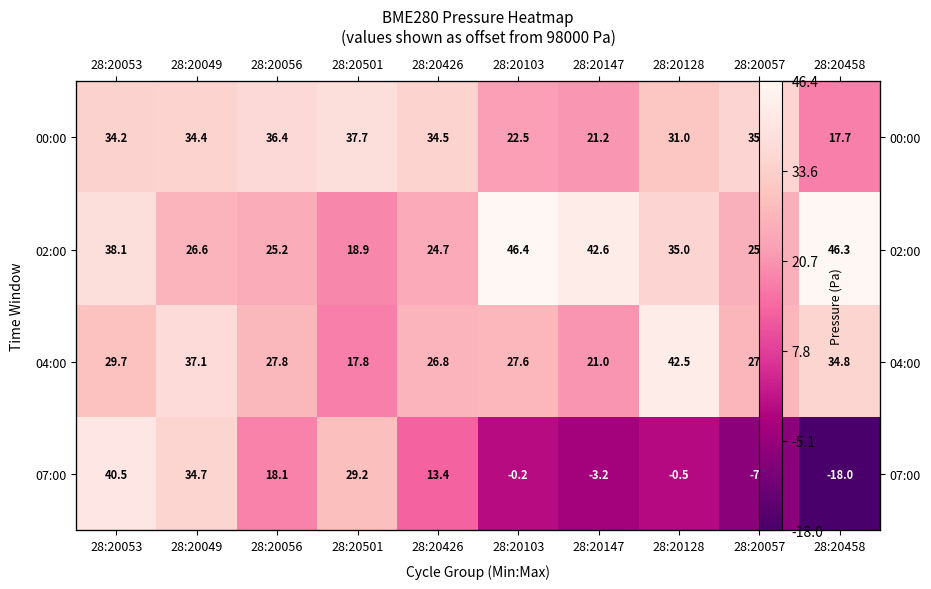

Between 28:20426 and 28:20056, which is larger?

28:20056